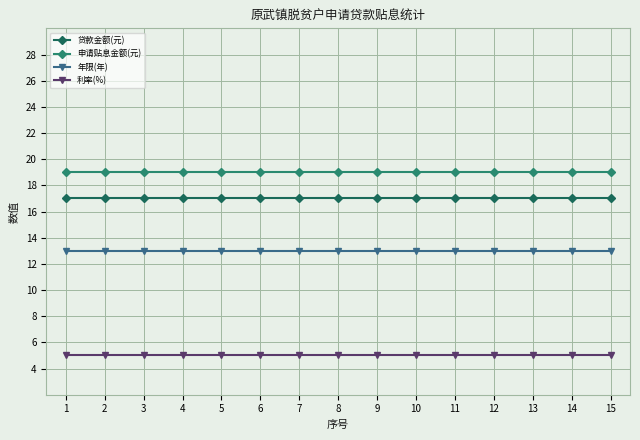

Reading right to left, transcribe all the data shown in this chart.

贷款金额(元): 15=17	14=17	13=17	12=17	11=17	10=17	9=17	8=17	7=17	6=17	5=17	4=17	3=17	2=17	1=17
申请贴息金额(元): 15=19	14=19	13=19	12=19	11=19	10=19	9=19	8=19	7=19	6=19	5=19	4=19	3=19	2=19	1=19
年限(年): 15=13	14=13	13=13	12=13	11=13	10=13	9=13	8=13	7=13	6=13	5=13	4=13	3=13	2=13	1=13
利率(%): 15=5	14=5	13=5	12=5	11=5	10=5	9=5	8=5	7=5	6=5	5=5	4=5	3=5	2=5	1=5